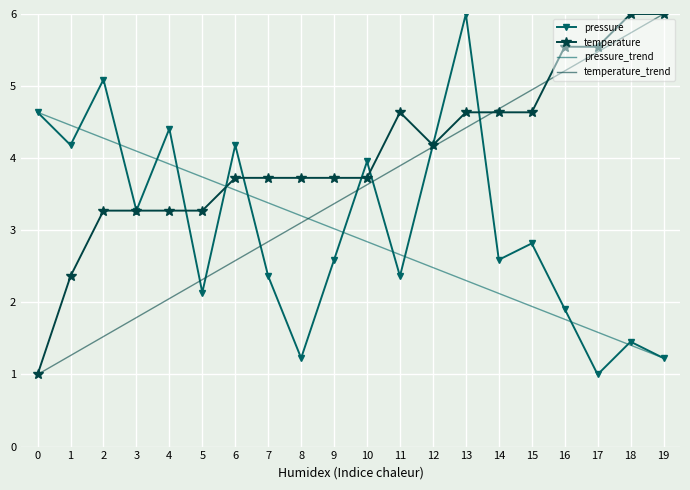

True or false: temperature has a value of 2.2 at 14.

False